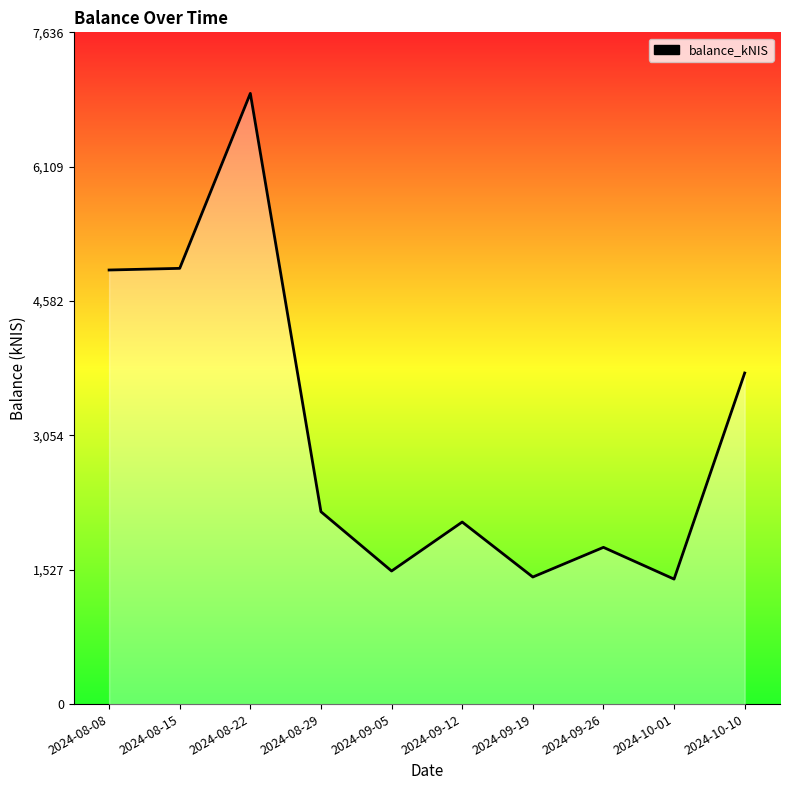

Between 2024-09-26 and 2024-10-10, which is larger?

2024-10-10